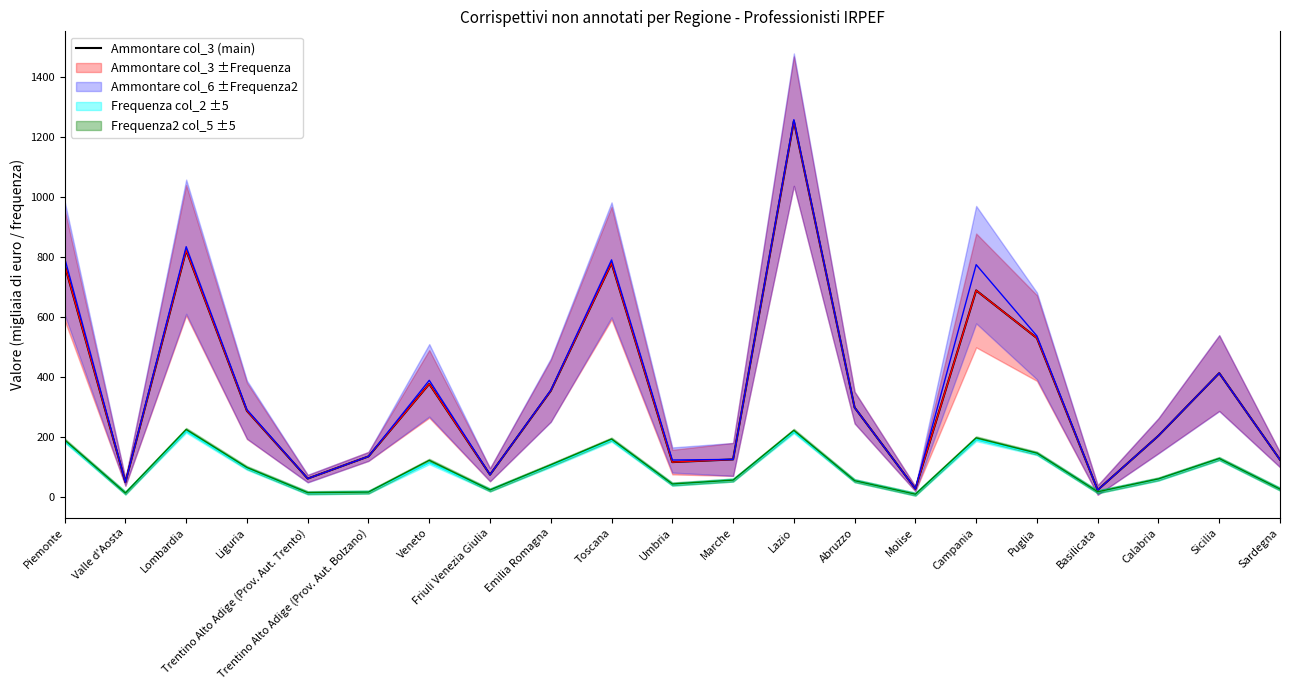

What is the difference between the values at Trentino Alto Adige (Prov. Aut. Bolzano) and Valle d'Aosta?

86